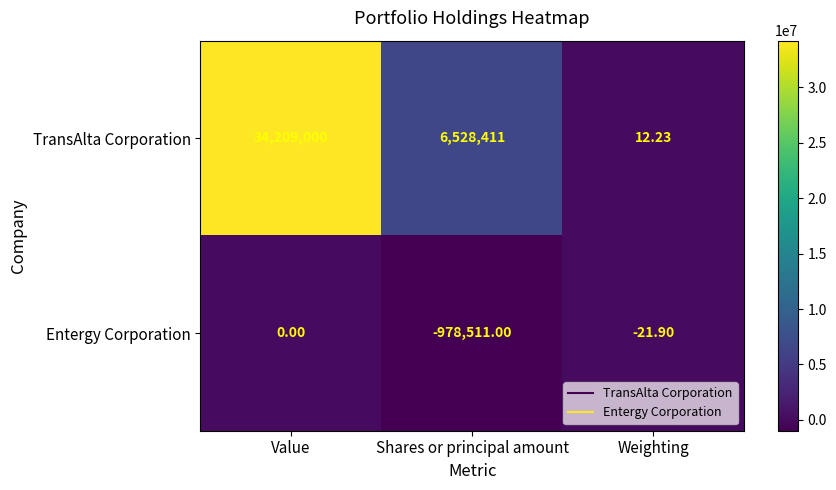

Which series has the largest range (max minus min)?

TransAlta Corporation